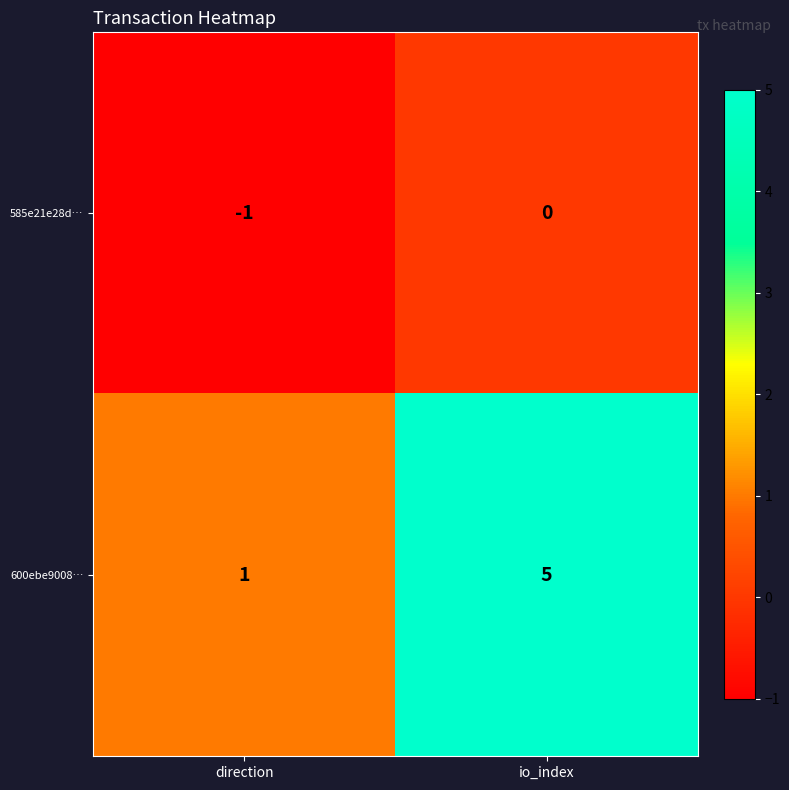

List the series in order of their overall mean, lowest first.

585e21e28d…, 600ebe9008…